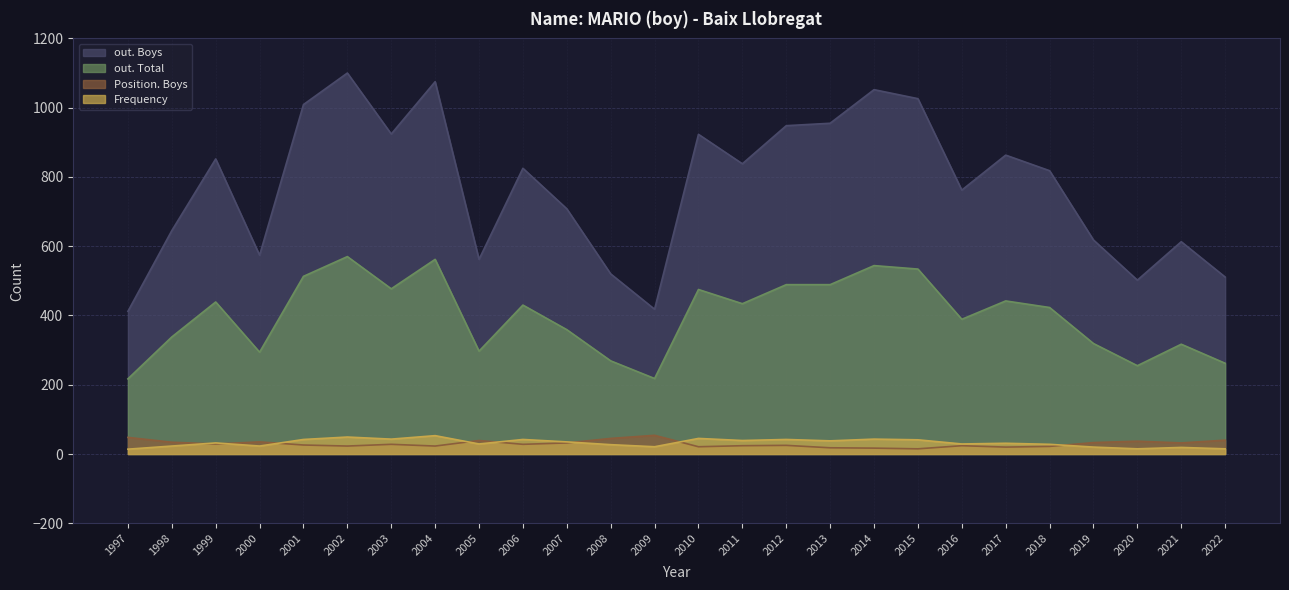

True or false: out. Boys and Position. Boys intersect in this chart.

False